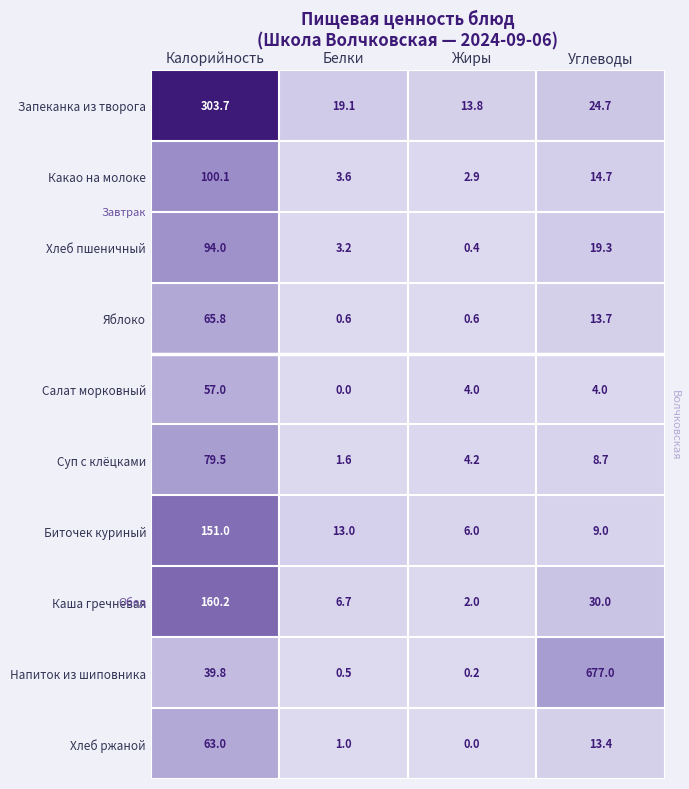

Which category has the highest value in the Хлеб пшеничный series?

Калорийность